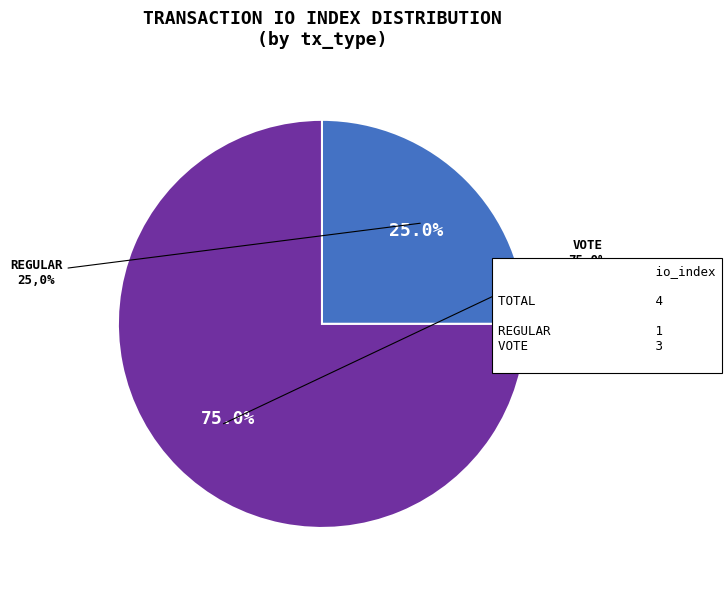

What percentage is the Vote slice, to the nearest percent?

75%